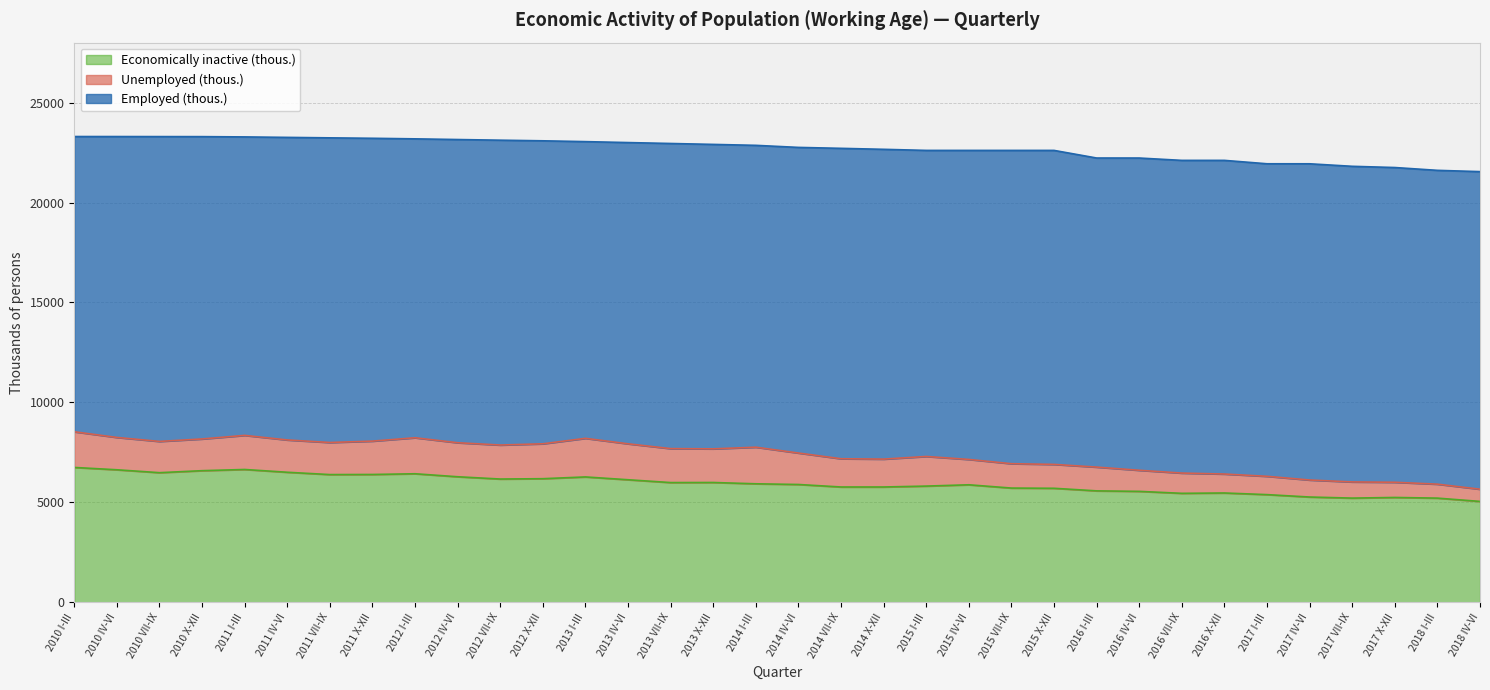

Reading left to right, what are all the values shown in this chart?

Employed (thous.): 14774	15056	15253	15128	14935	15140	15244	15153	14957	15172	15254	15161	14847	15074	15268	15234	15104	15293	15532	15501	15315	15464	15677	15712	15466	15624	15647	15695	15639	15823	15793	15749	15703	15891
Unemployed (thous.): 1784	1618	1564	1587	1706	1616	1605	1669	1801	1702	1701	1746	1931	1798	1699	1683	1831	1574	1413	1395	1482	1268	1219	1195	1189	1055	1013	948	916	851	809	760	698	611
Economically inactive (thous.): 6743	6626	6481	6581	6641	6502	6386	6391	6427	6277	6163	6180	6268	6127	5986	5990	5925	5890	5765	5765	5810	5875	5711	5700	5571	5546	5448	5465	5383	5263	5209	5241	5208	5043